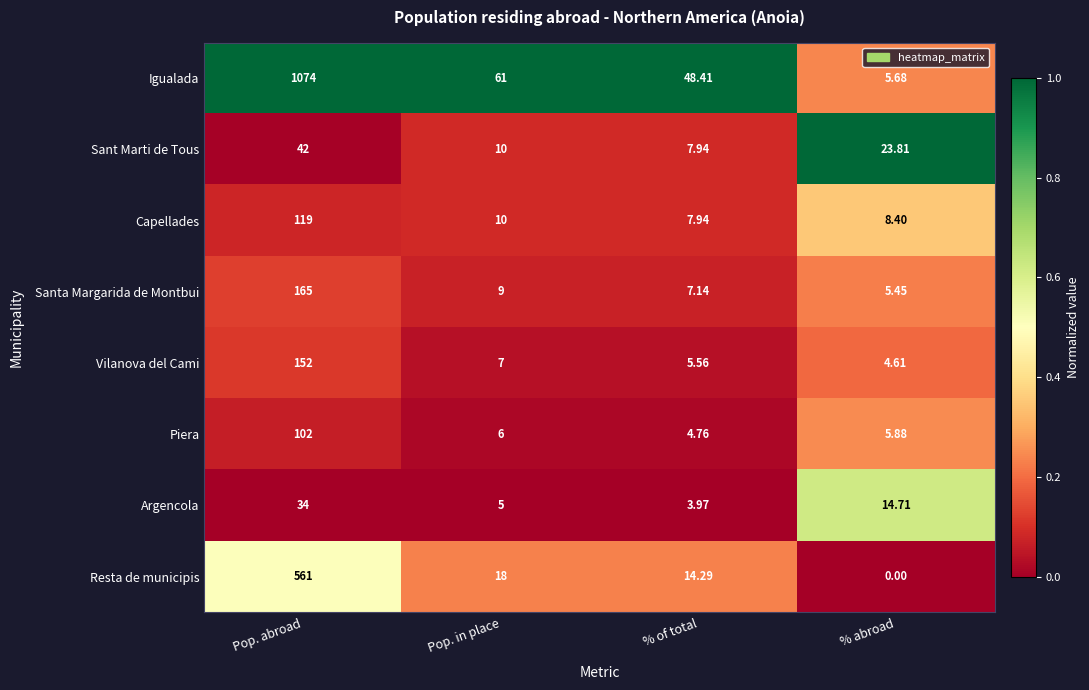

Where is Santa Margarida de Montbui nearest to the value 85?

Pop. in place